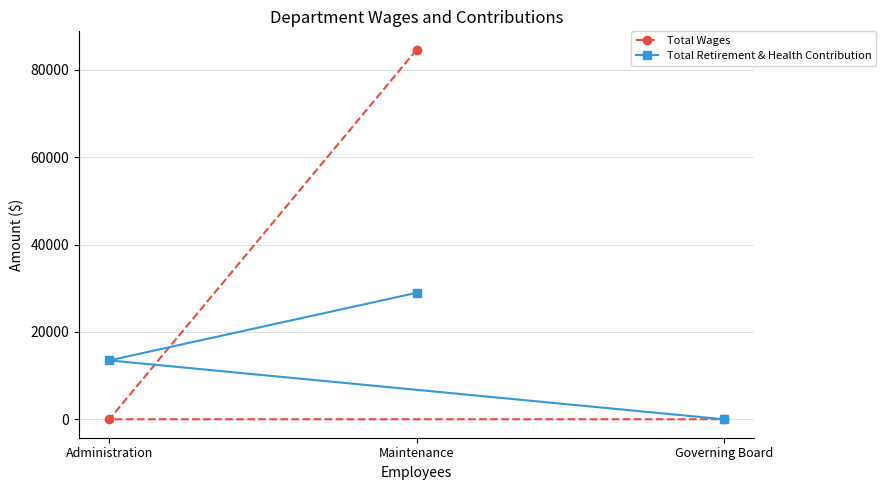

How many categories are shown in the chart?

3